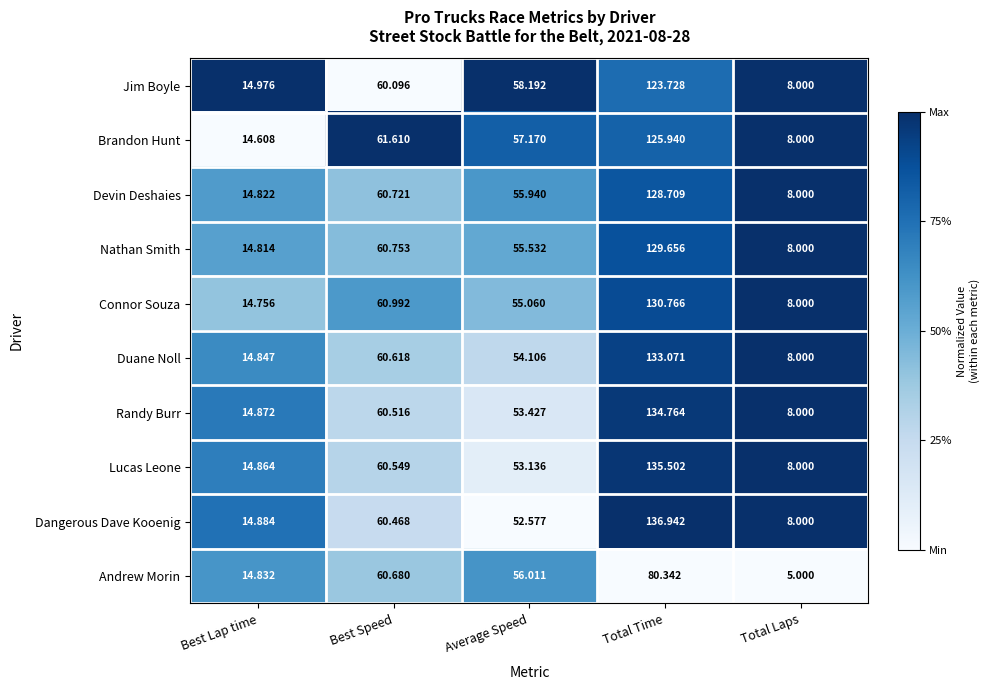

Rank the series at Best Lap time from lowest to highest value.

Brandon Hunt, Connor Souza, Nathan Smith, Devin Deshaies, Andrew Morin, Duane Noll, Lucas Leone, Randy Burr, Dangerous Dave Kooenig, Jim Boyle